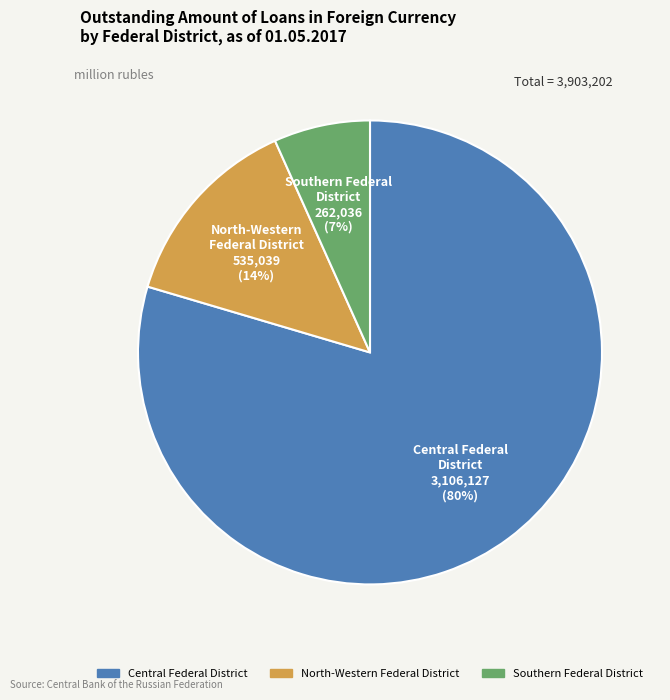

Does any single category account for the majority?

Yes